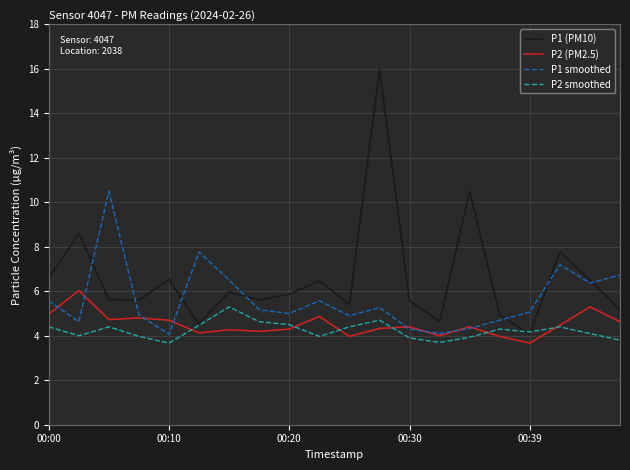

What is the smallest value displayed?

3.7